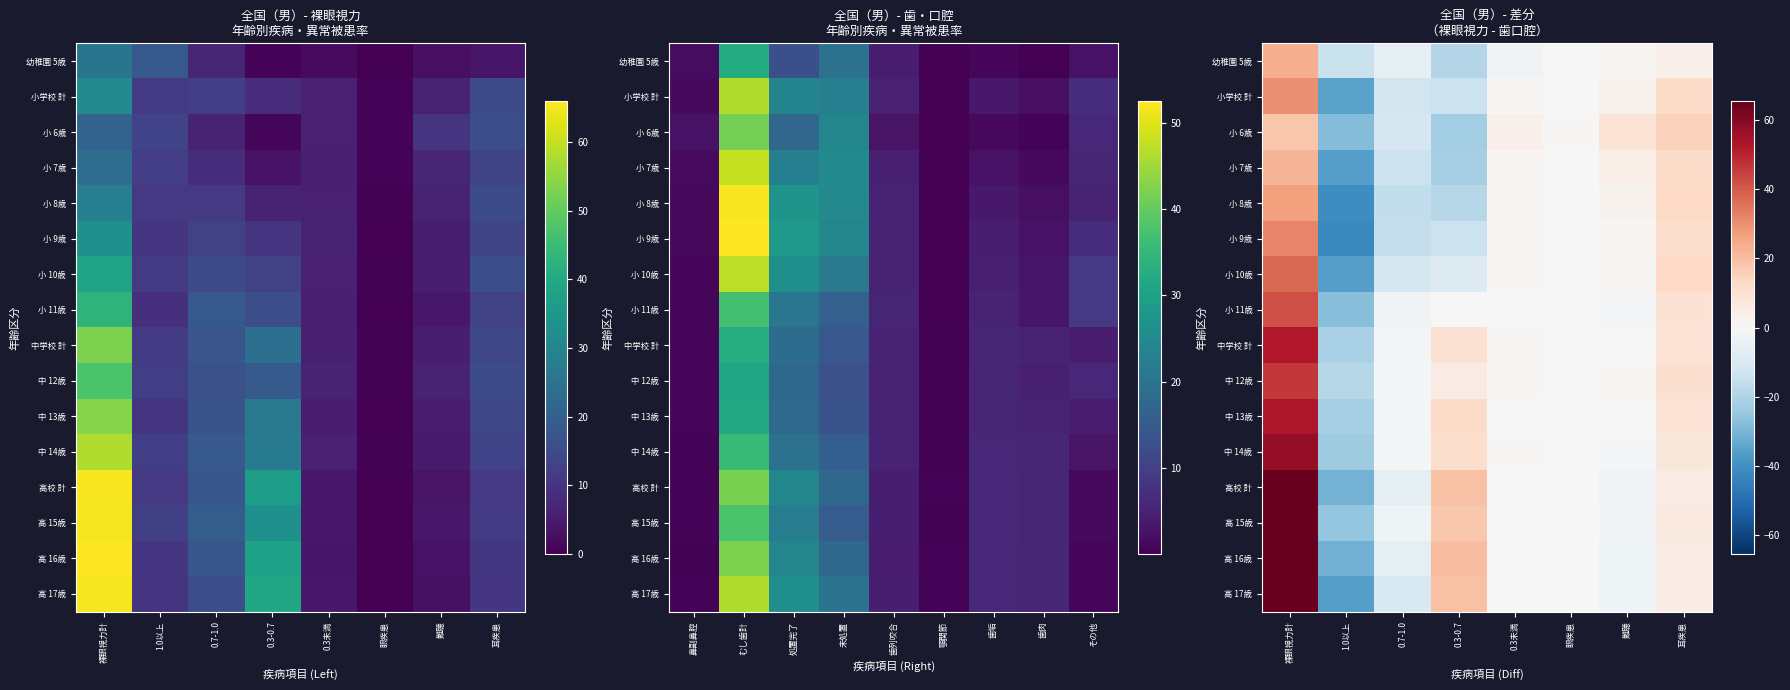

What is the difference between the 幼稚園 5歳 values at 0.7-1.0 and 難聴?

7.5